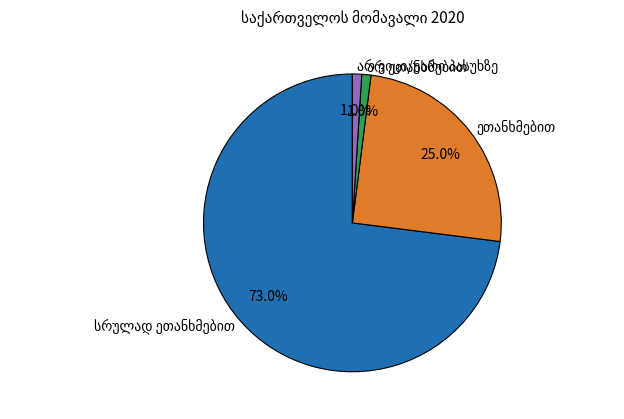

Is there a majority slice in this chart?

Yes